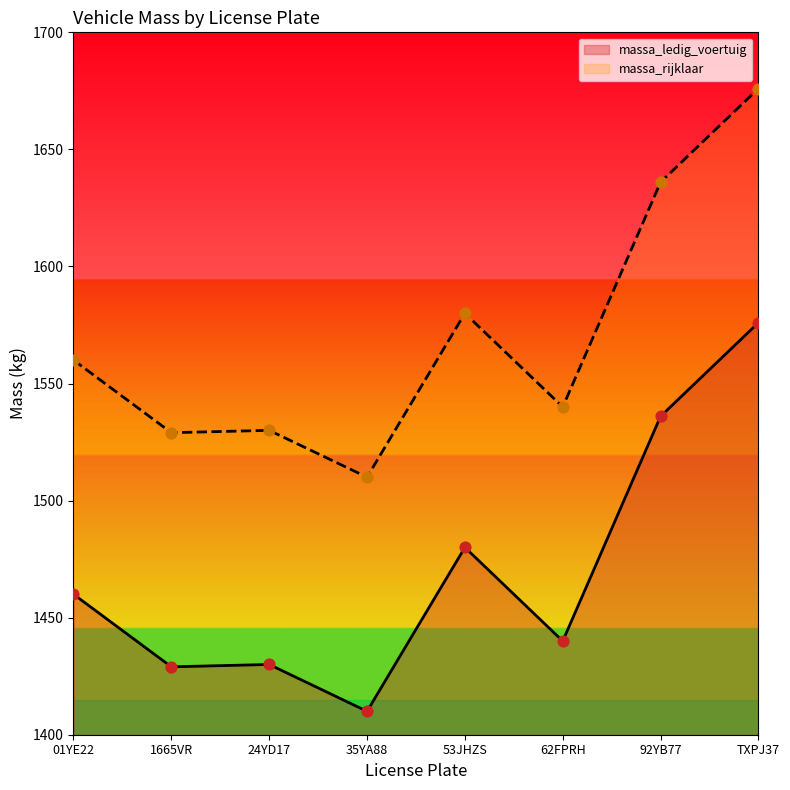

At how many categories does at least one series exceed 1573?

3